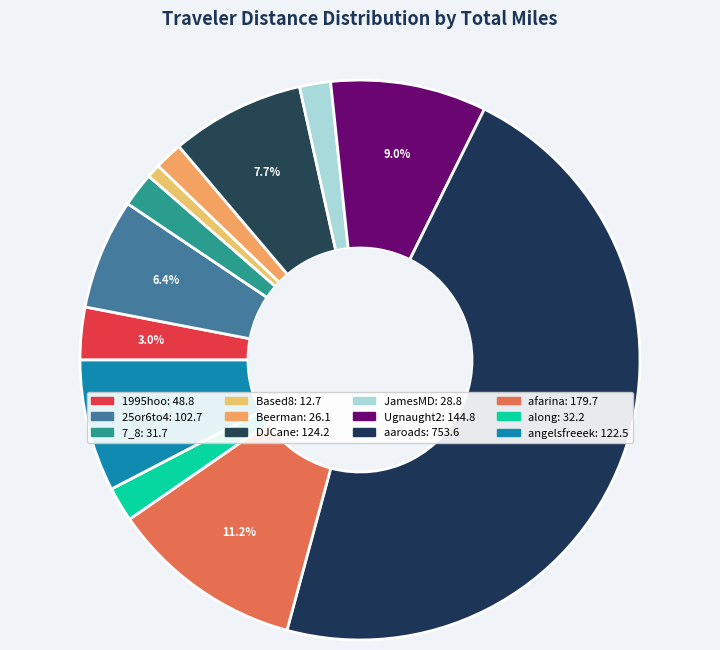

How many segments does this pie chart have?

12